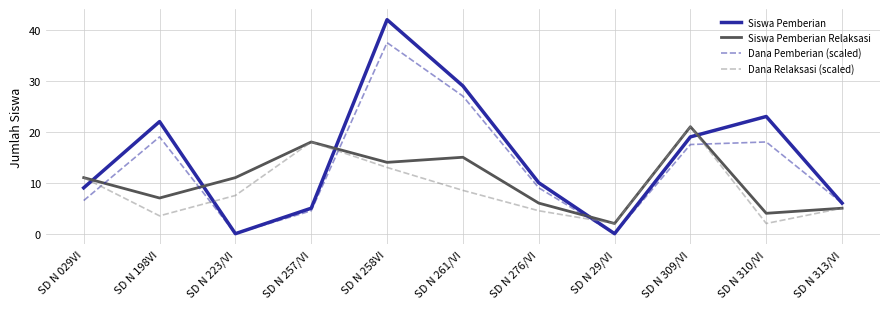

Rank the series by their average value, from lowest to highest.

Dana Relaksasi (scaled), Siswa Pemberian Relaksasi, Dana Pemberian (scaled), Siswa Pemberian